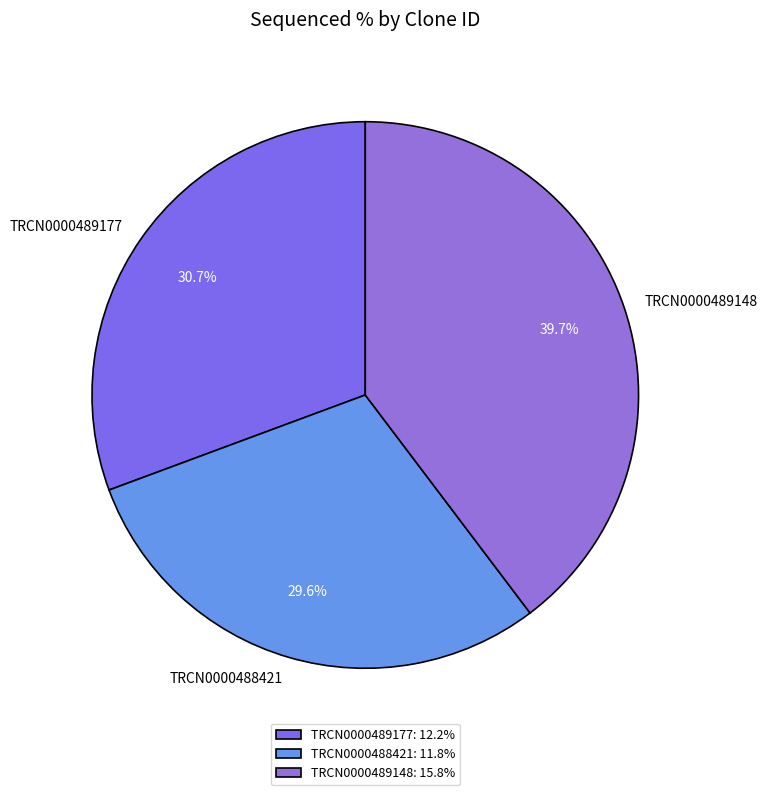

What is the ratio of the value at TRCN0000489148 to the value at TRCN0000488421?

1.3